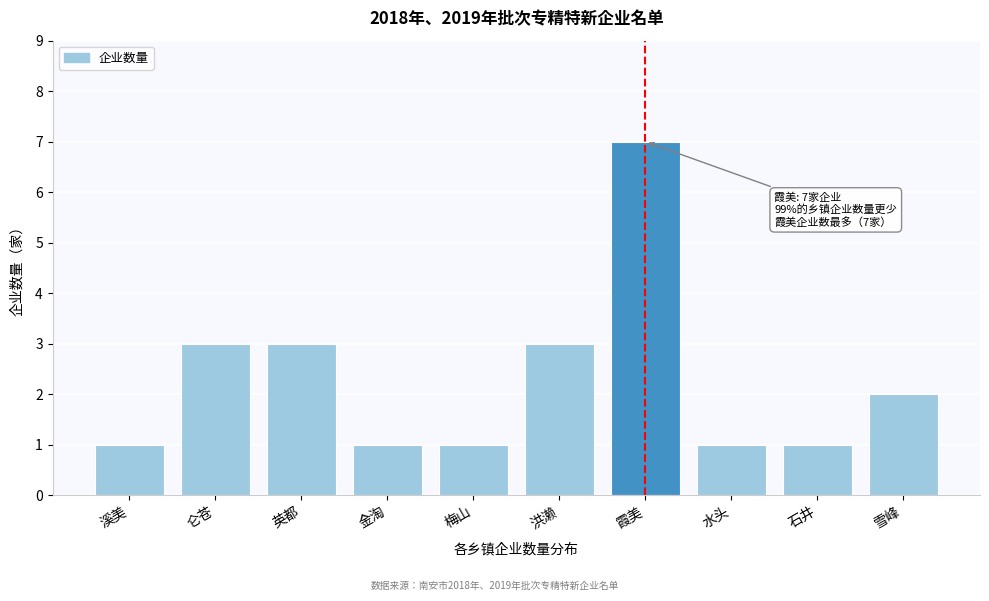

Reading left to right, extract all data points from this chart.

溪美=1	仑苍=3	英都=3	金淘=1	梅山=1	洪濑=3	霞美=7	水头=1	石井=1	雪峰=2